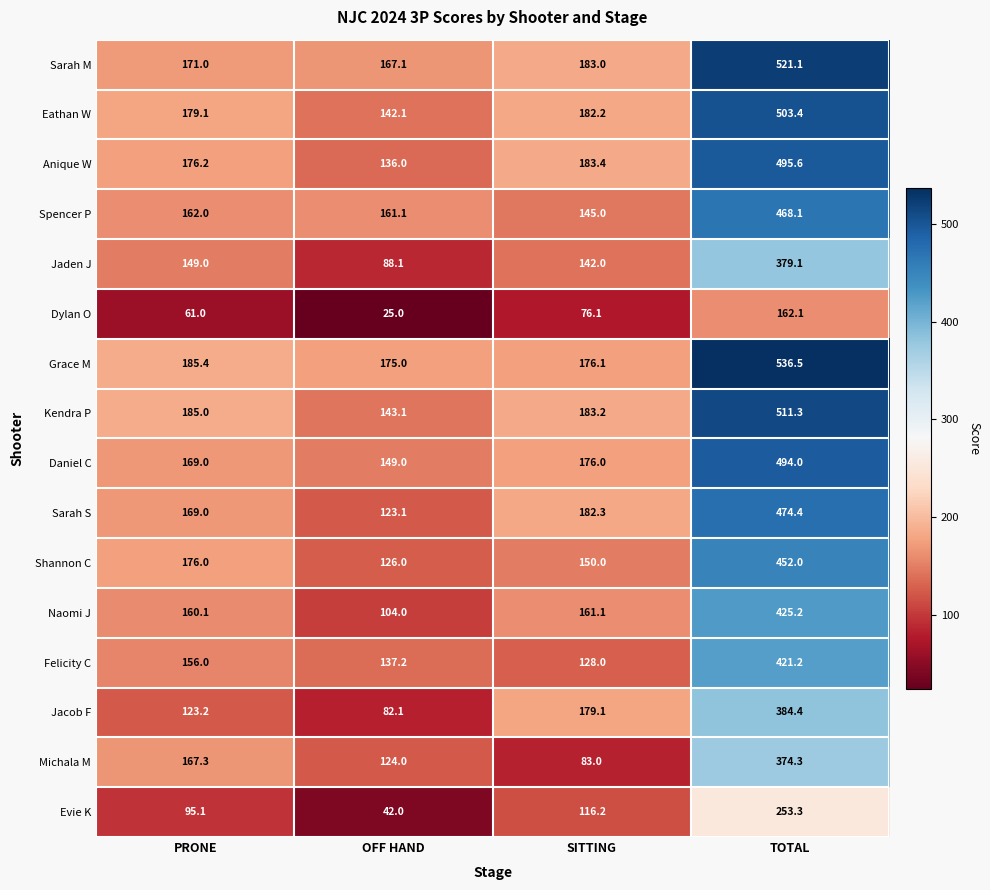

Count the number of categories in the chart.

4